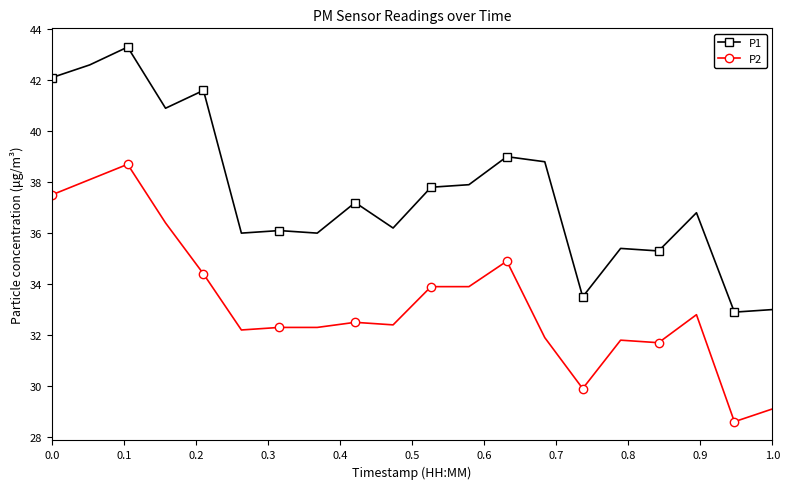

At how many categories does at least one series exceed 31?

20